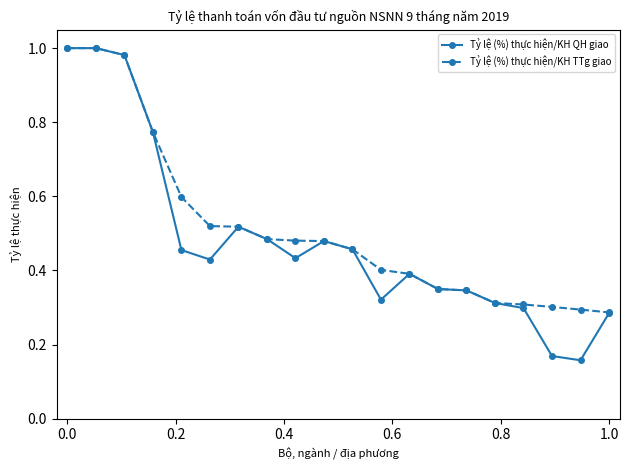

Rank the series by their average value, from highest to lowest.

Tỷ lệ (%) thực hiện/KH TTg giao, Tỷ lệ (%) thực hiện/KH QH giao